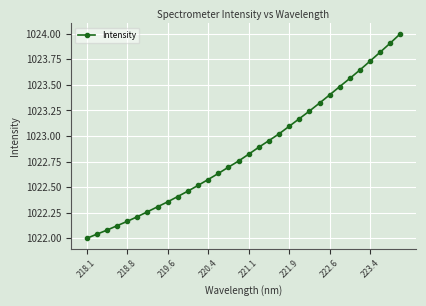

What is the difference between the maximum and second lowest values?

2.0